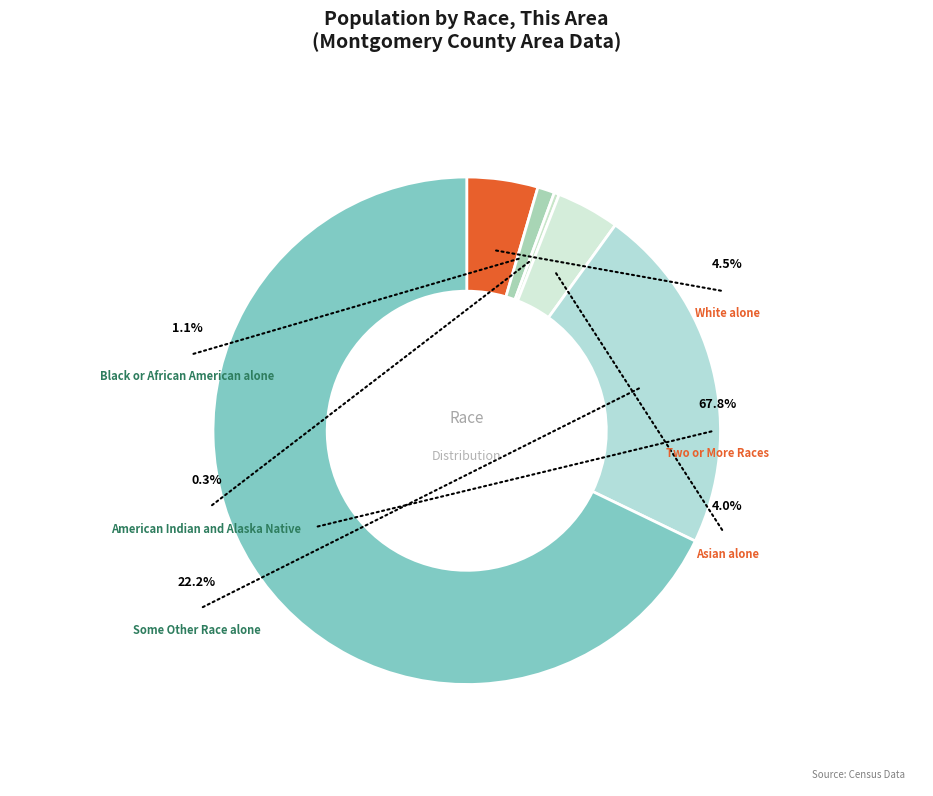

What is the ratio of the value at Two or More Races to the value at Some Other Race alone?

3.1